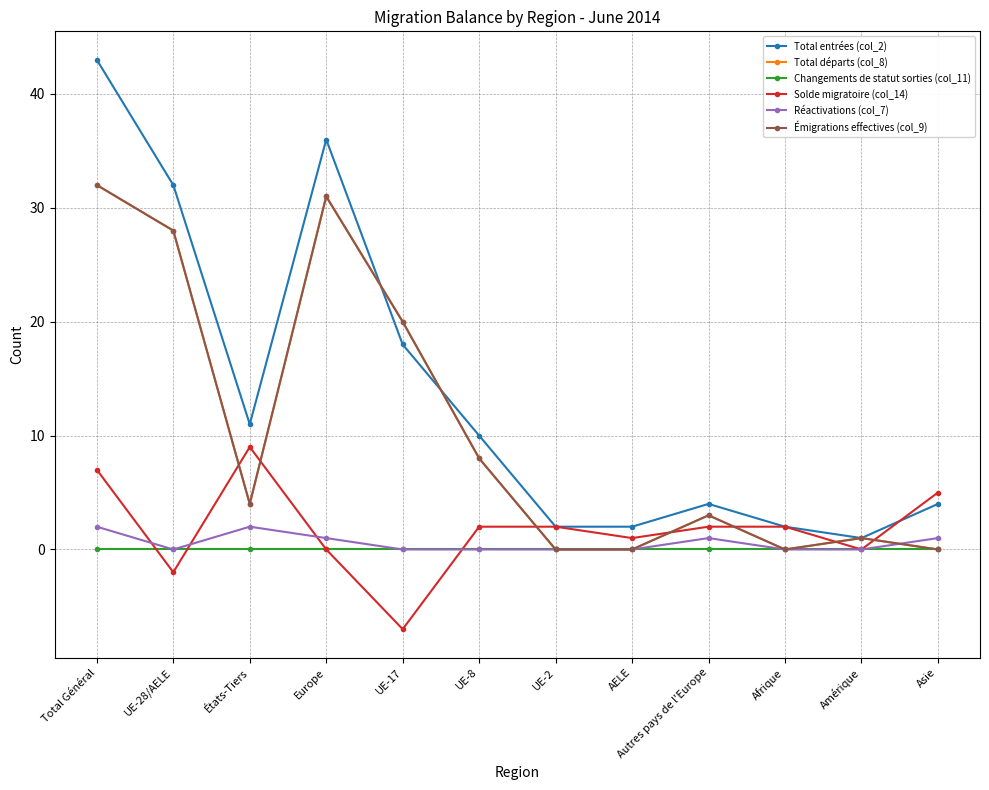

How many interior local peaks does the Total départs (col_8) series have?

3